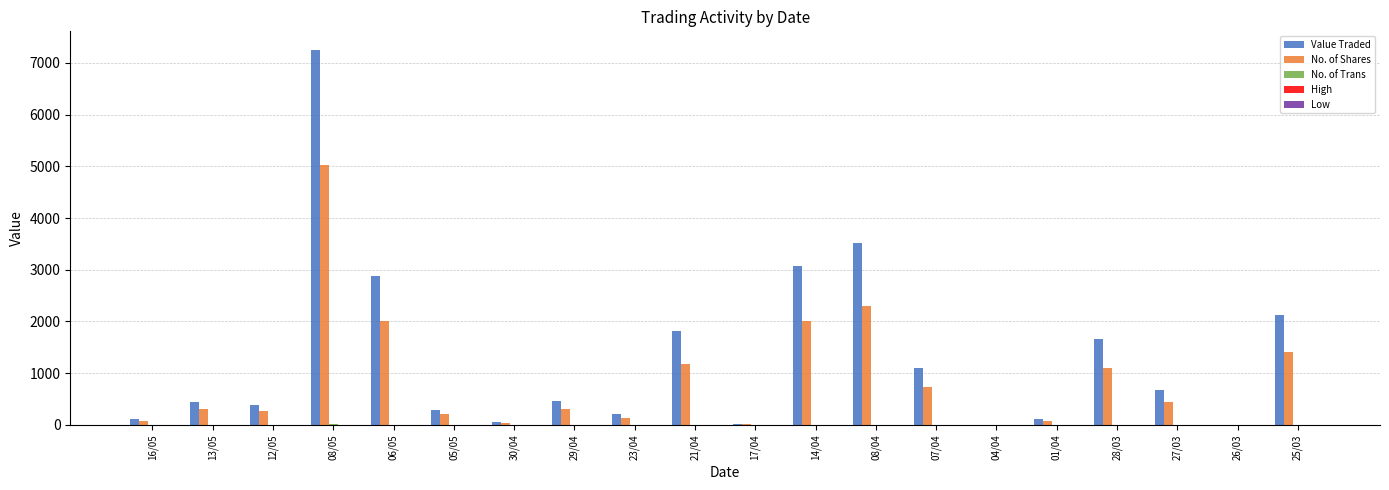

Are the bars horizontal?

No